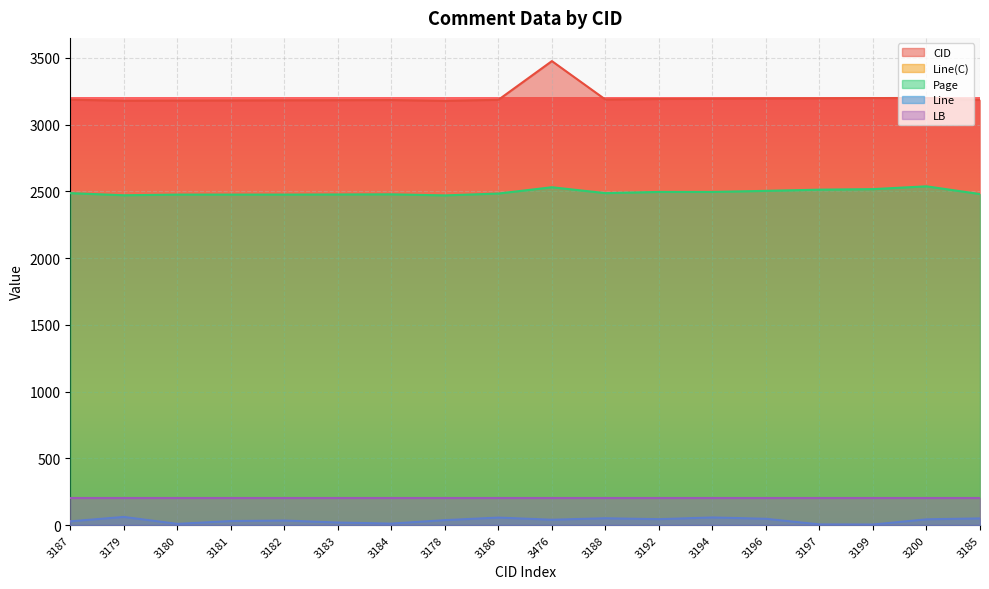

What is the value of the Line(C) point at the 2nd from the left?

62